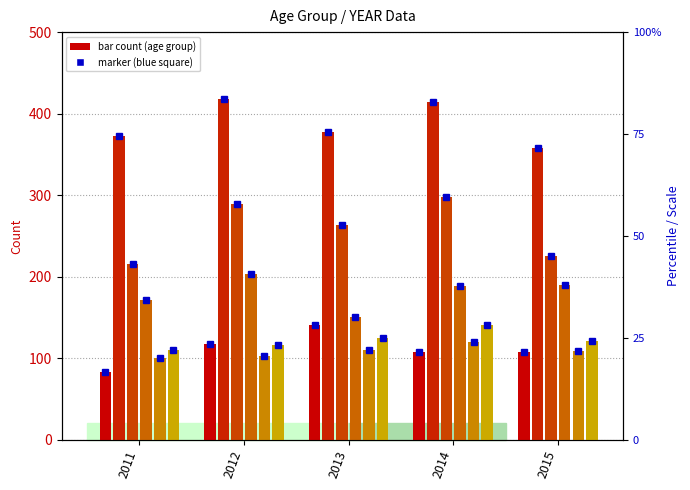

Which has a higher value, 2011 or 2012?

2012